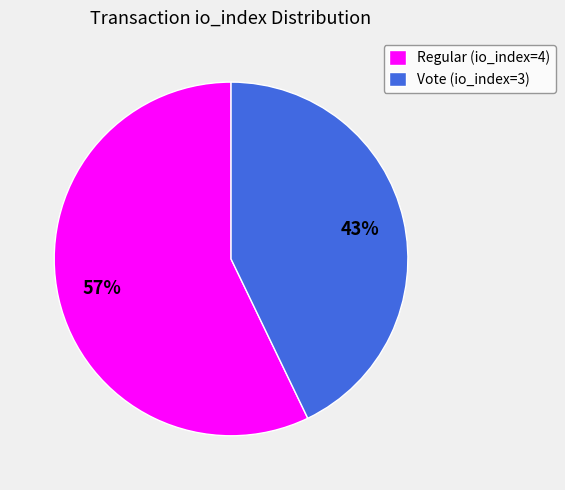

To the nearest percent, what percentage of the pie is Regular (io_index=4)?

57%